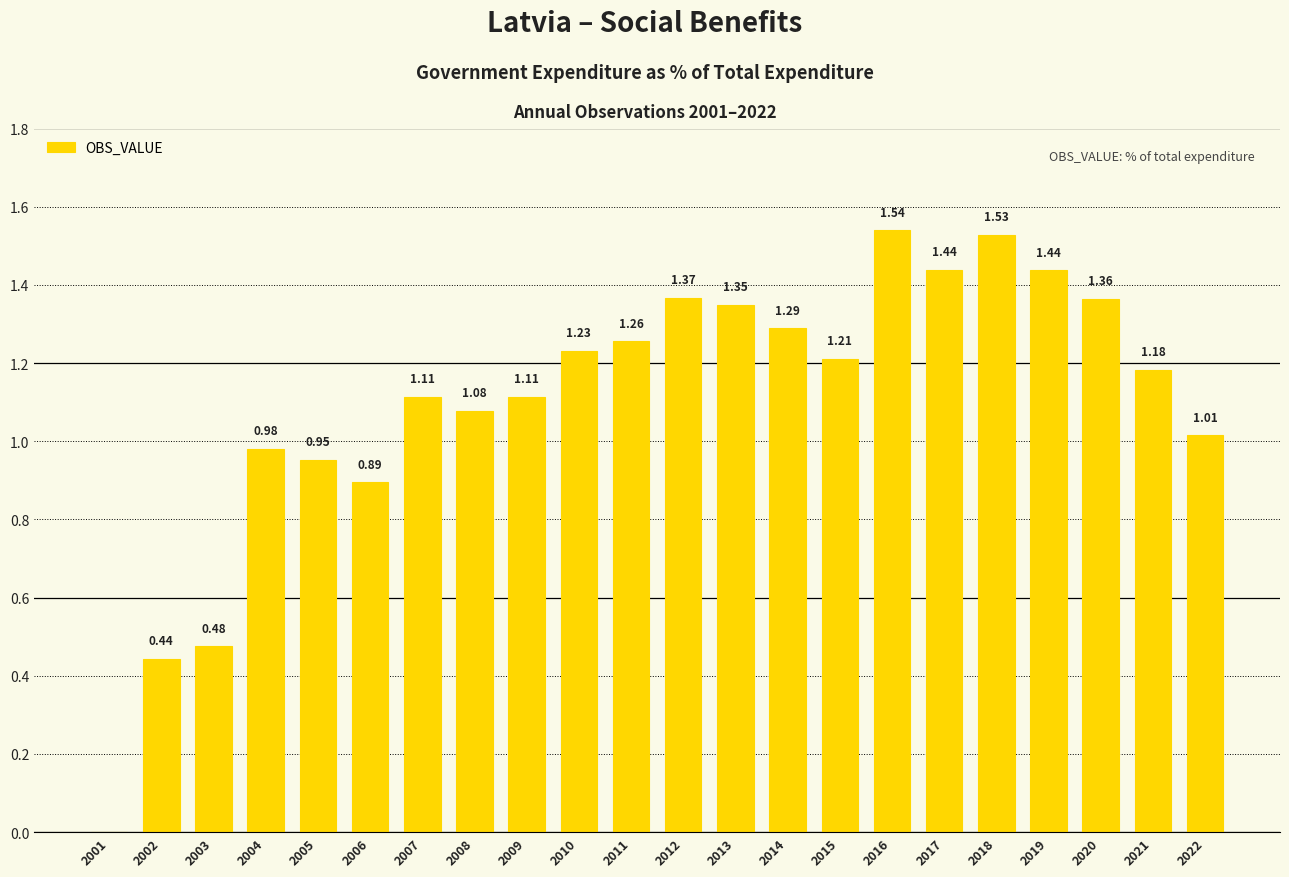

Between 2005 and 2022, which is larger?

2022